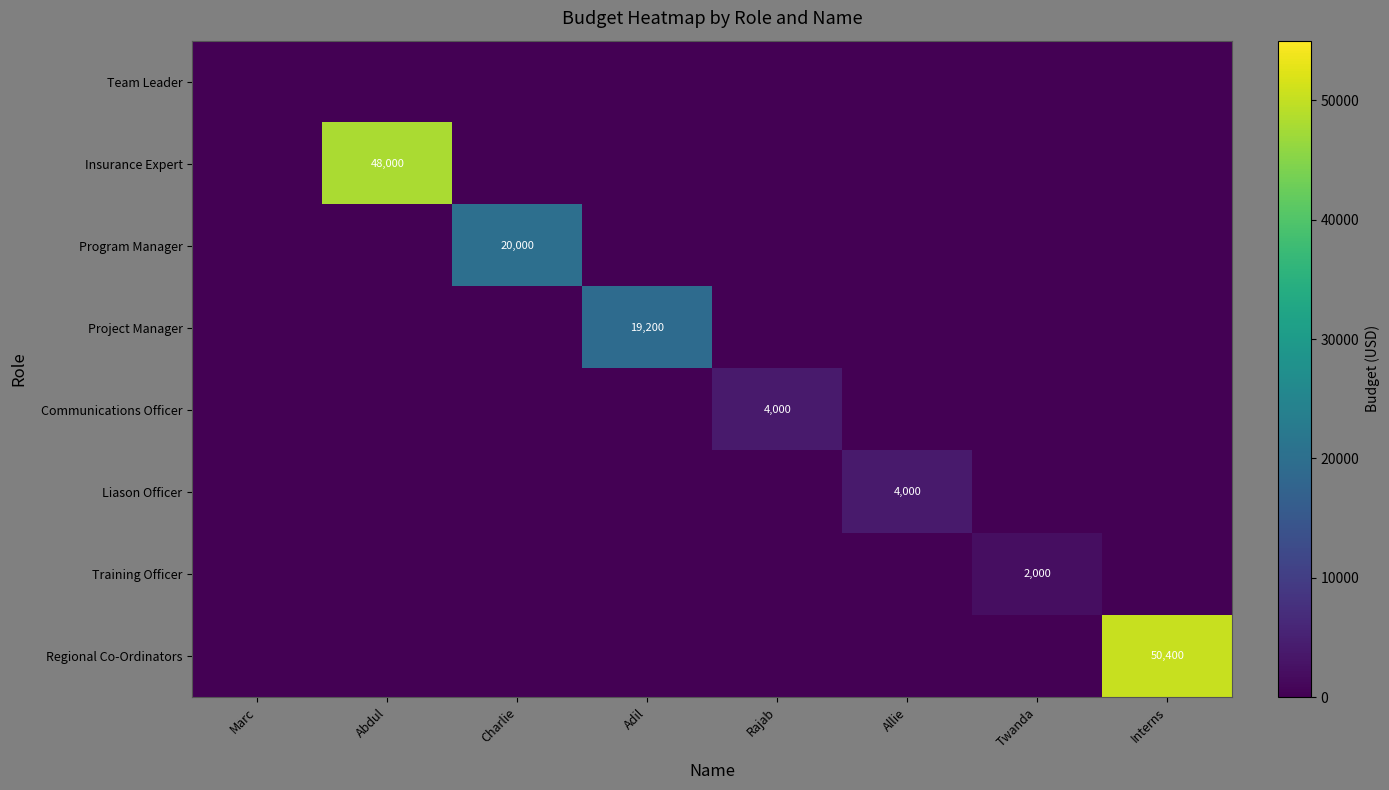

Which series has the largest total across all categories?

Regional Co-Ordinators